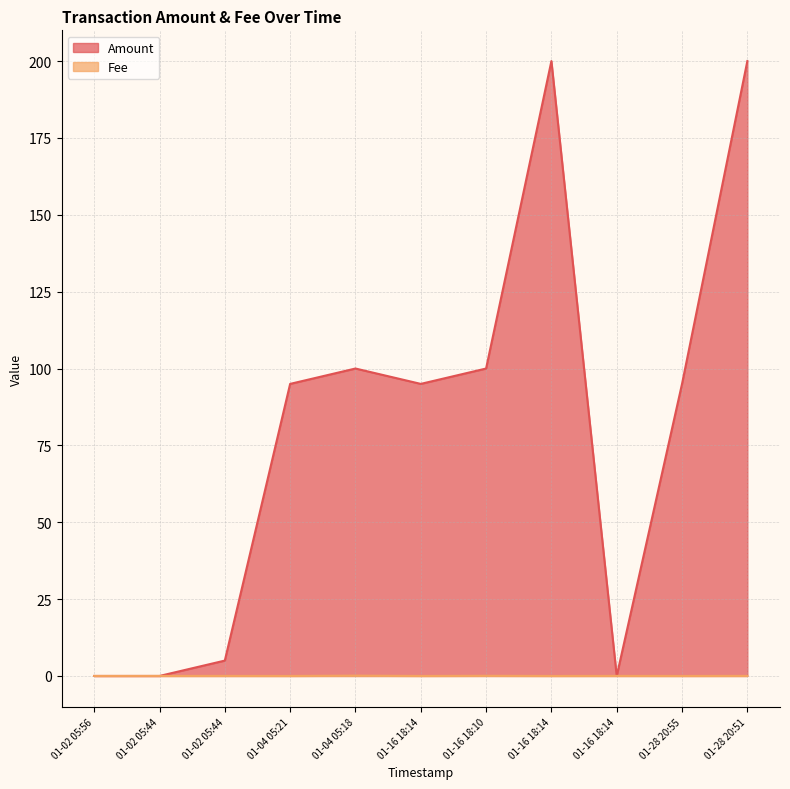

Does the chart display data point markers on the line(s)?

No